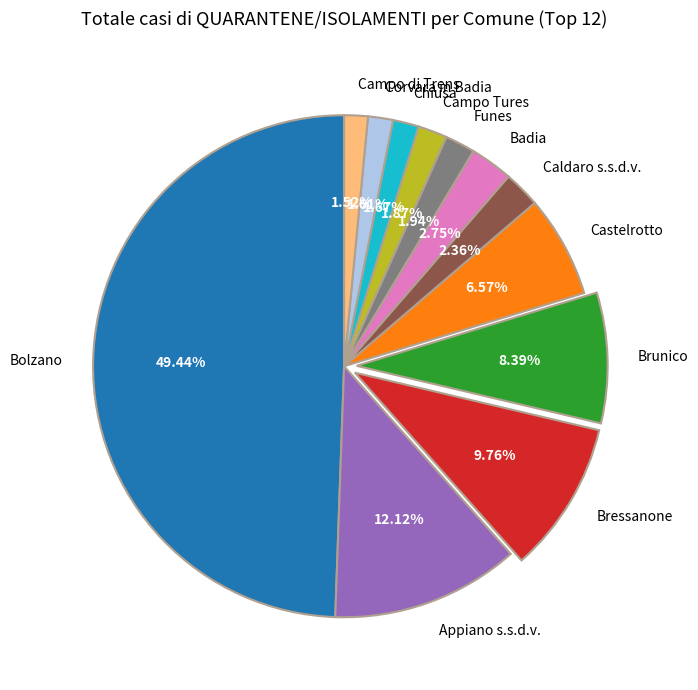

How many segments does this pie chart have?

12